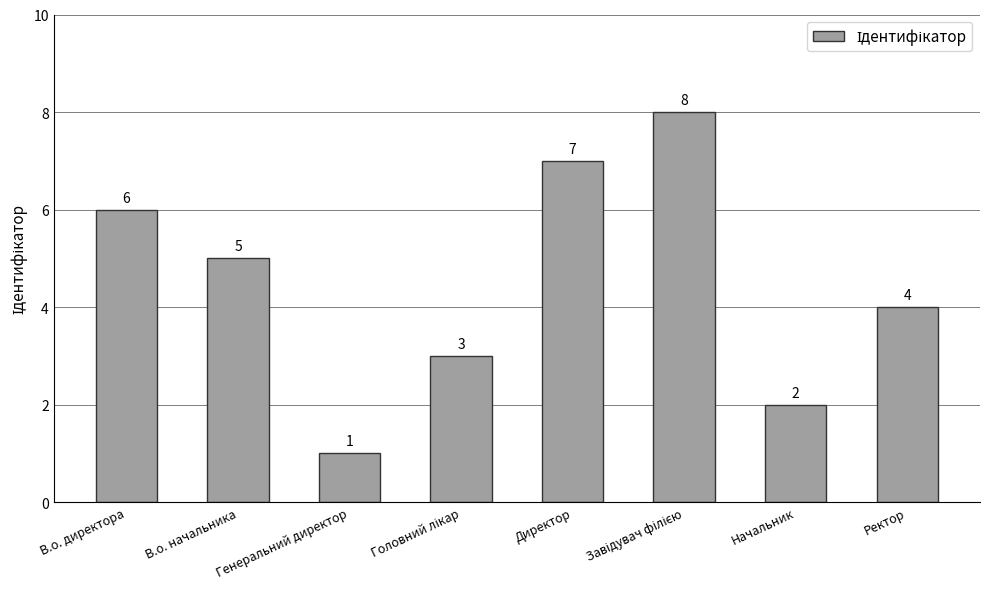

What is the sum of the values at В.о. директора and Генеральний директор?

7